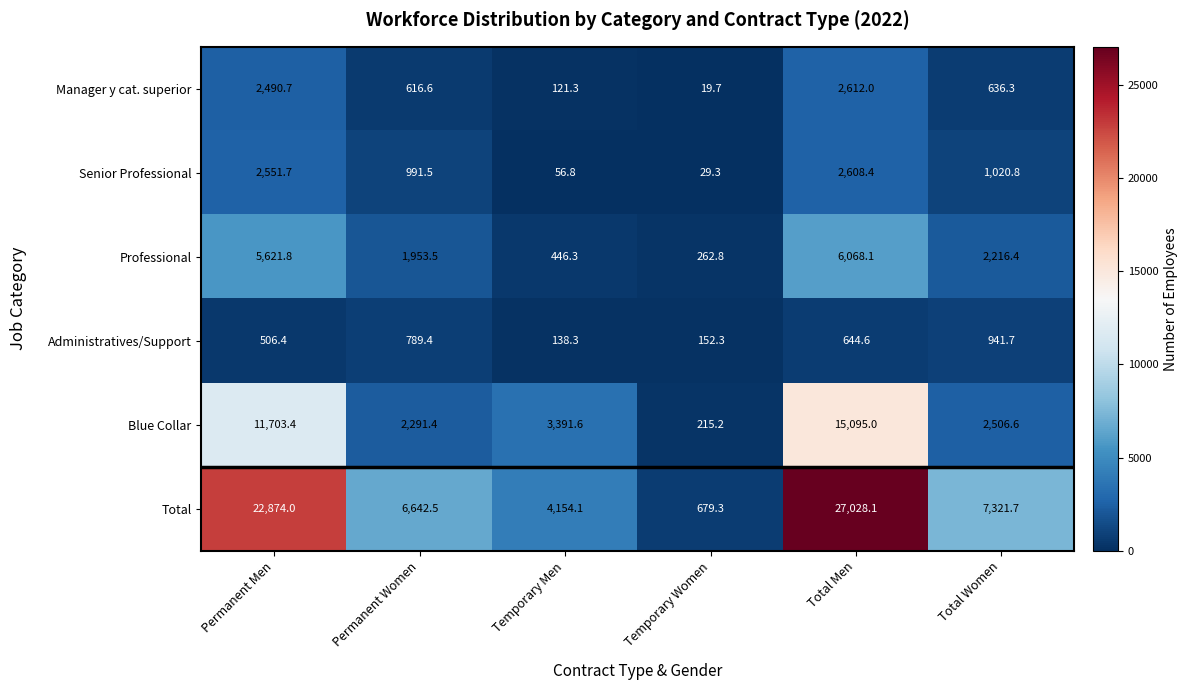

Which series has the widest spread of values?

Total